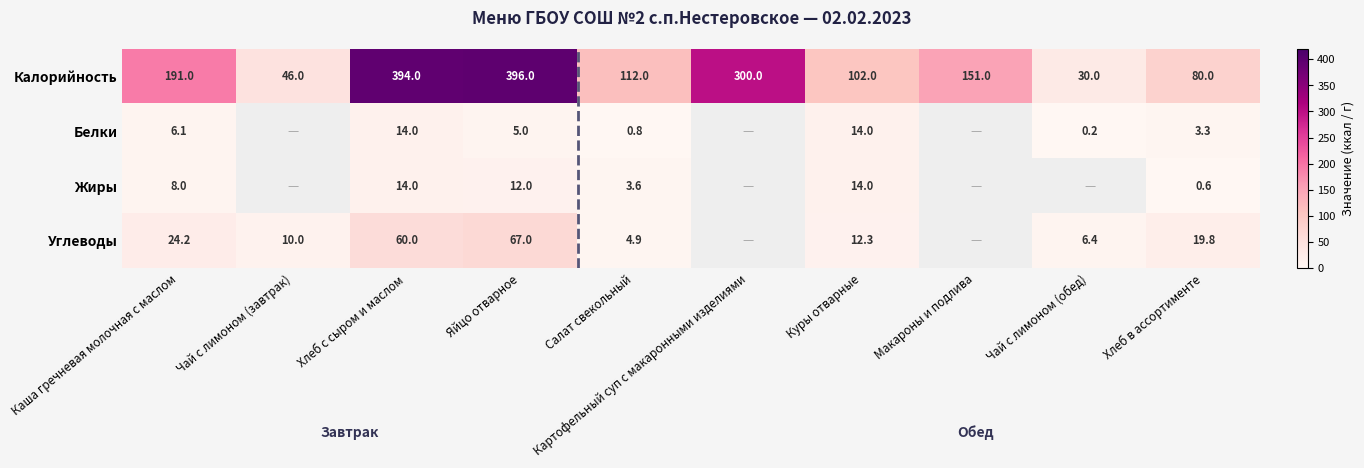

Which category has the highest value in the Калорийность series?

Яйцо отварное